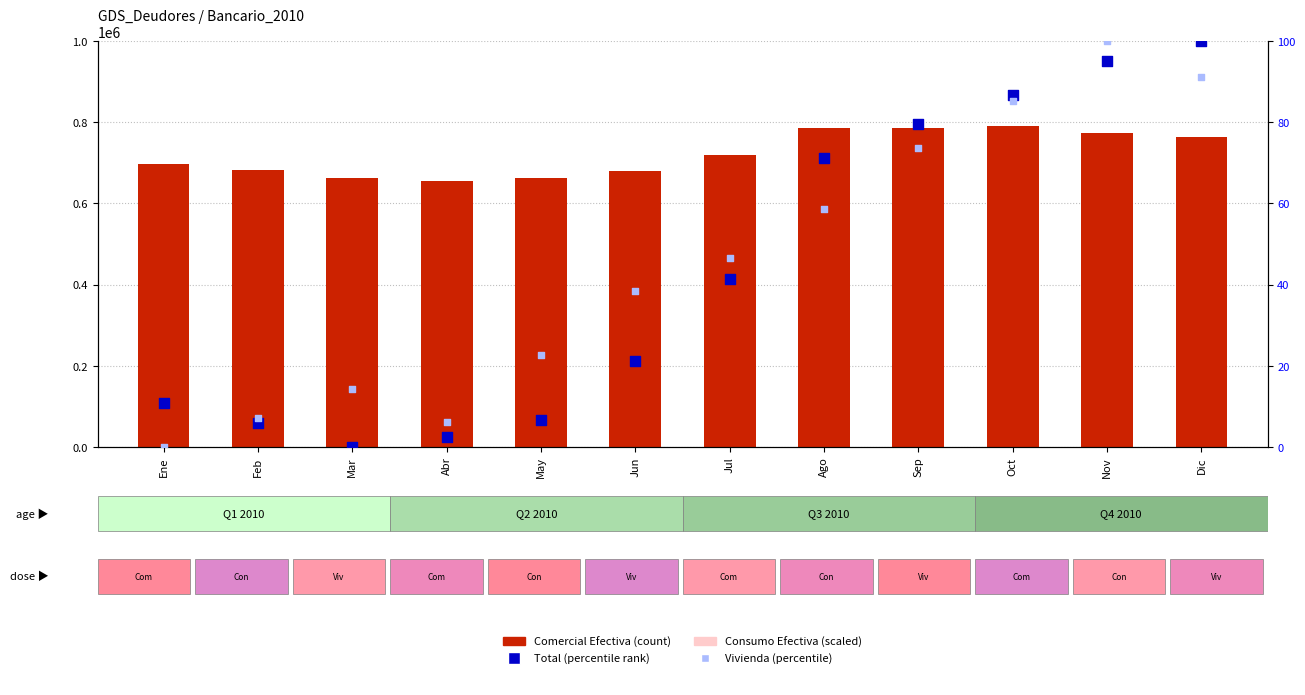

Which series has the largest total across all categories?

Comercial Efectiva